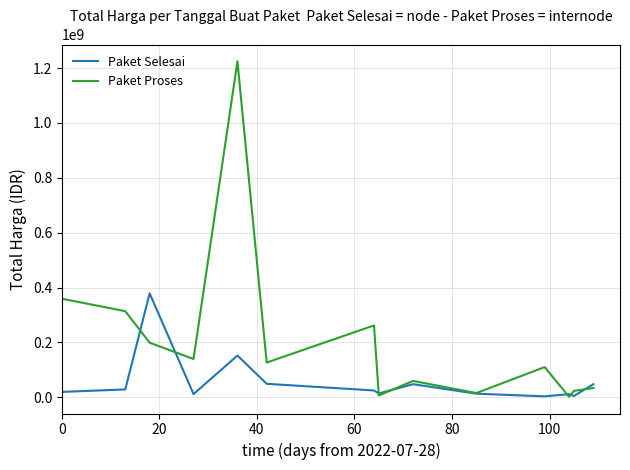

Which series has the largest range (max minus min)?

Paket Proses